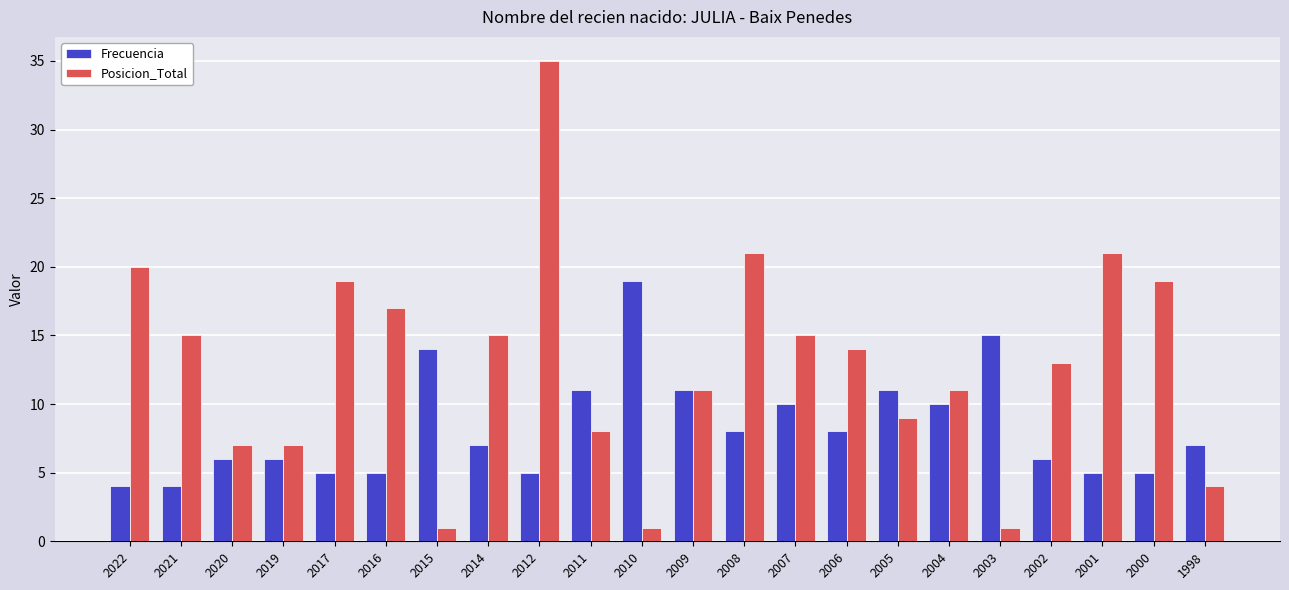

What is the sum of all Frecuencia values?

182